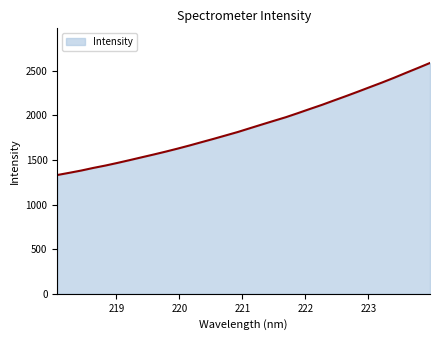

How many categories are shown in the chart?

32